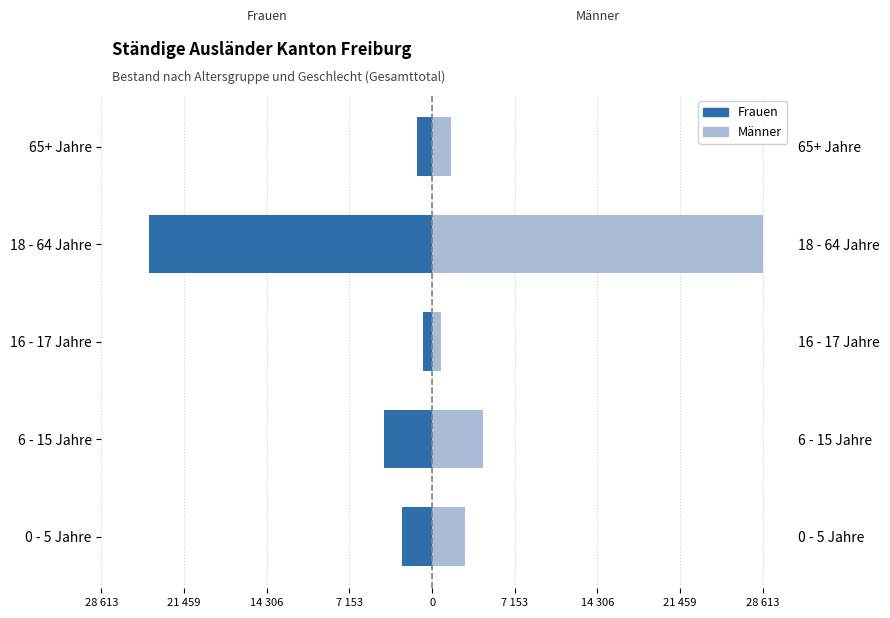

Rank the series by their average value, from highest to lowest.

Männer, Frauen